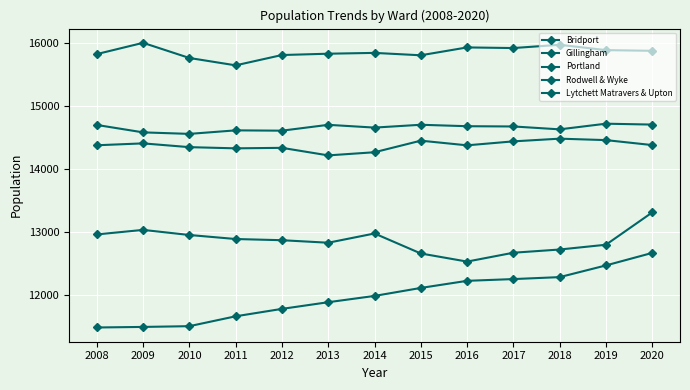

Count the number of data series in this chart.

5